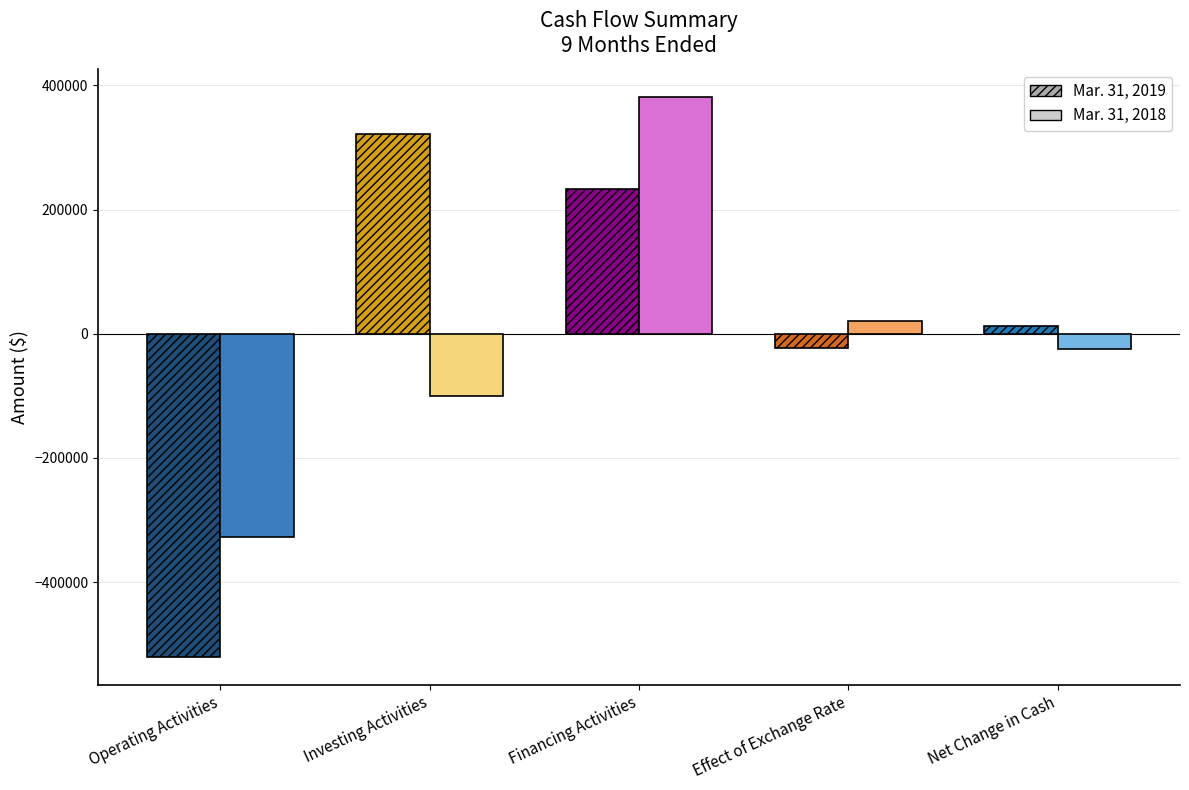

Count the number of categories in the chart.

5